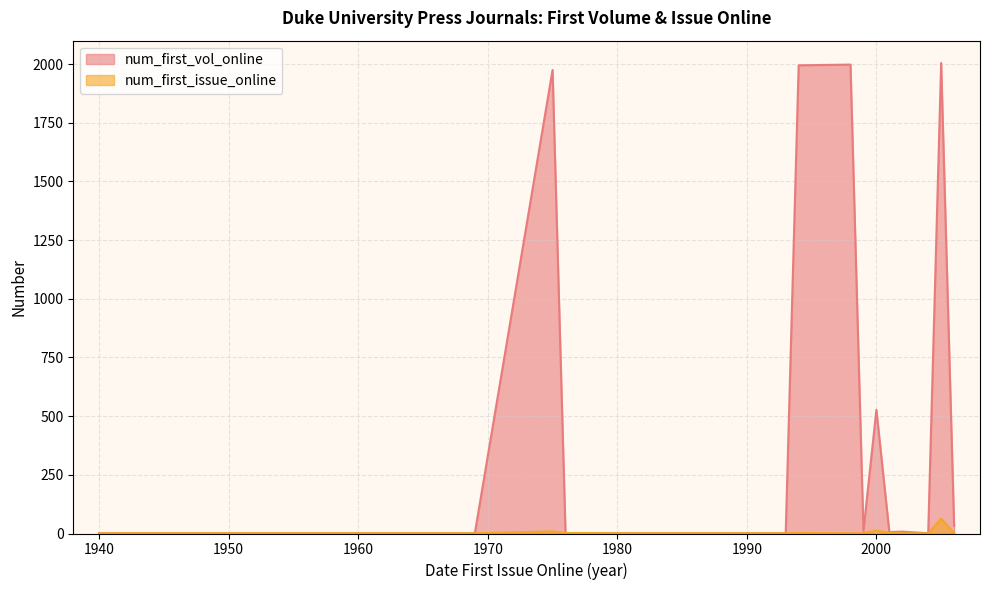

Is the value of num_first_vol_online at 1988 greater than the value of num_first_issue_online at 2004?

No